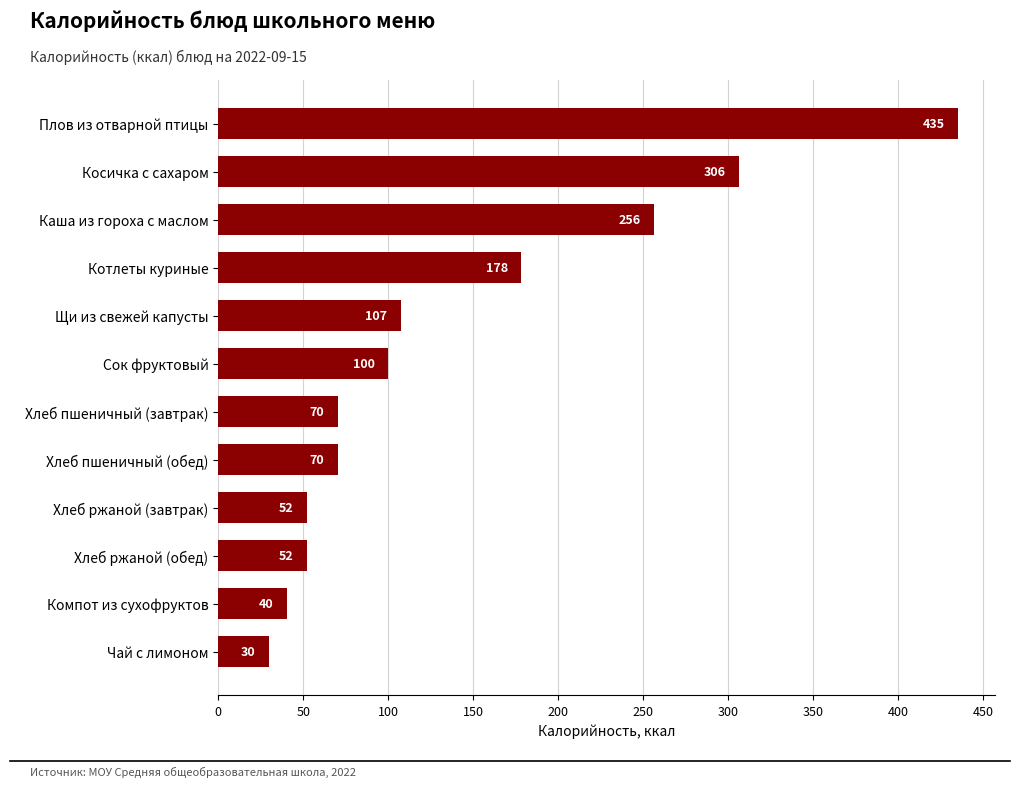

What is the value of the 9th bar from the top?

52.2